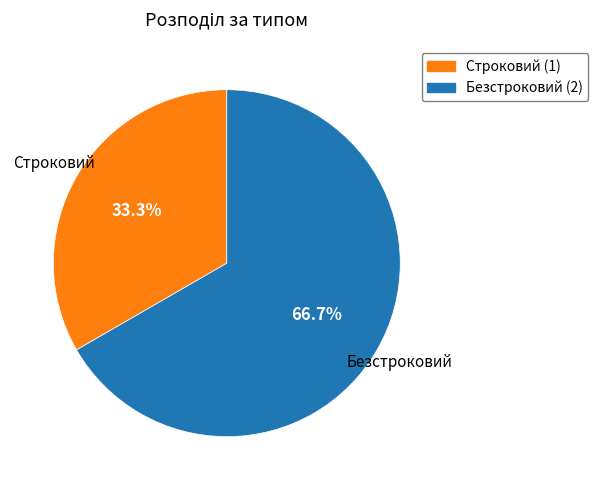

True or false: Строковий accounts for 46% of the total.

False